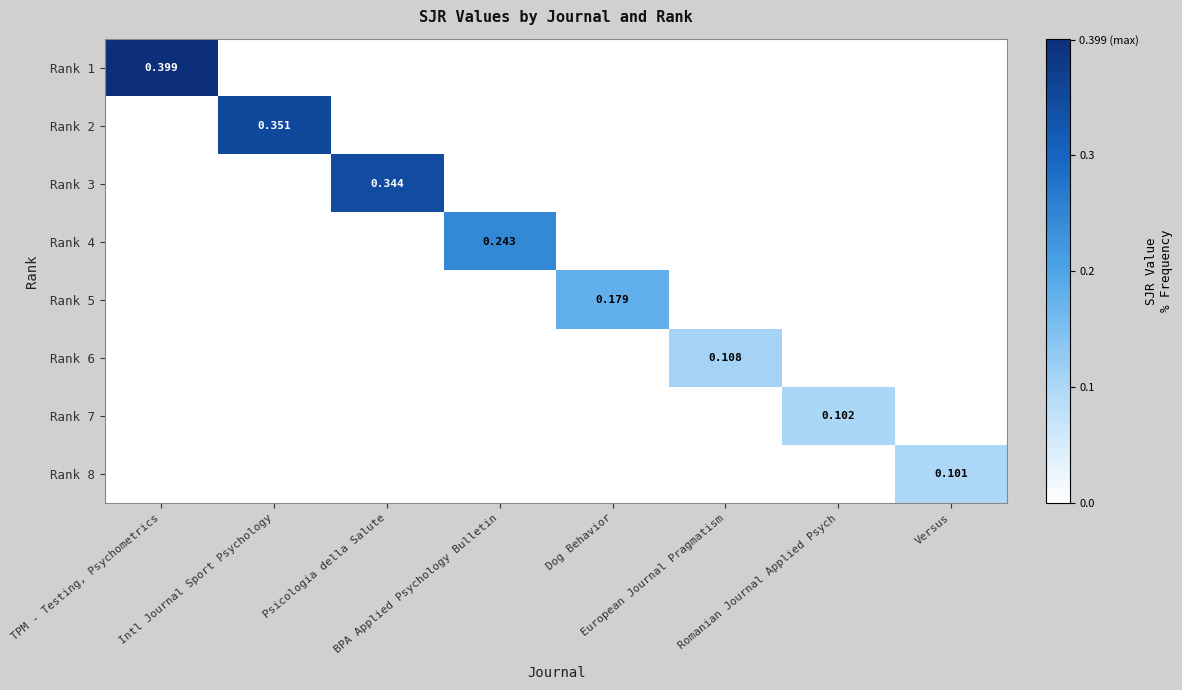

Is the value of Rank 1 at TPM - Testing, Psychometrics greater than the value of Rank 4 at Romanian Journal Applied Psych?

Yes